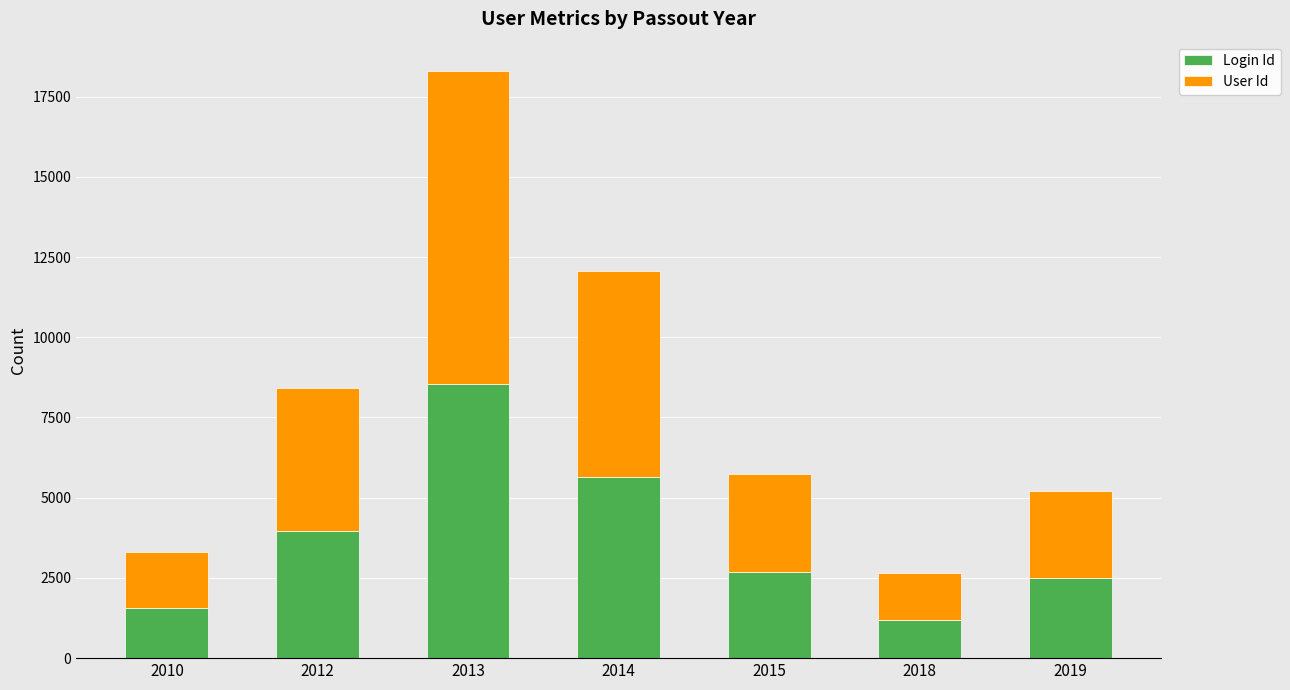

Reading left to right, what are the values for Login Id?

2010=1561	2012=3953	2013=8557	2014=5655	2015=2676	2018=1192	2019=2512